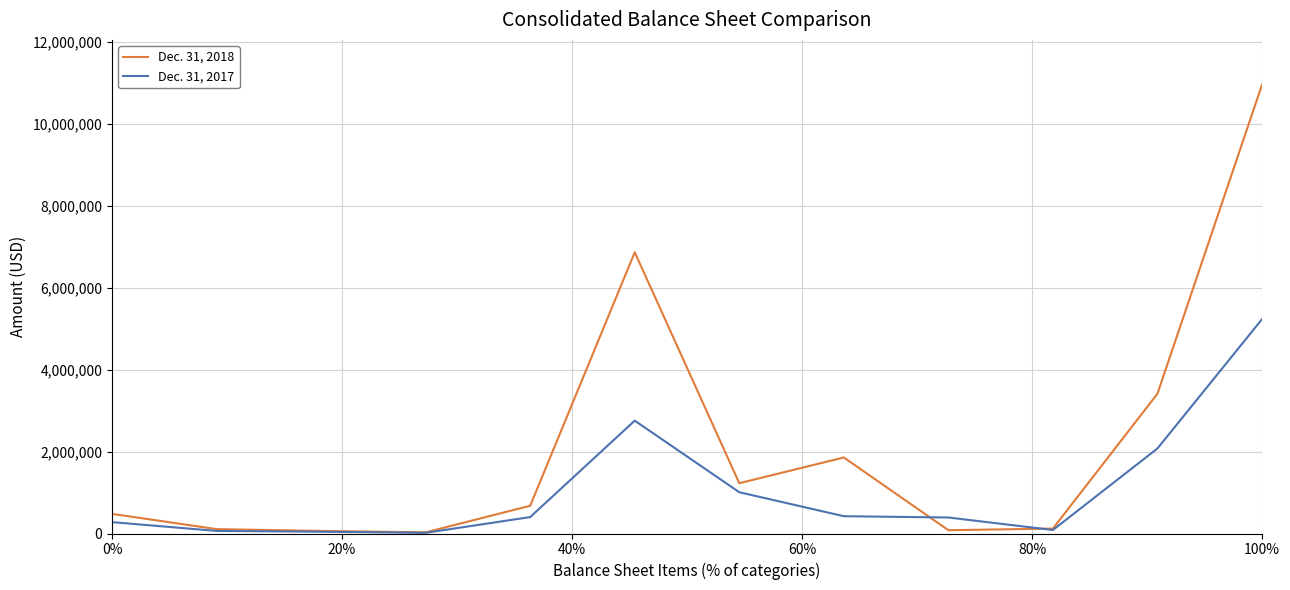

Which series has the largest total across all categories?

Dec. 31, 2018